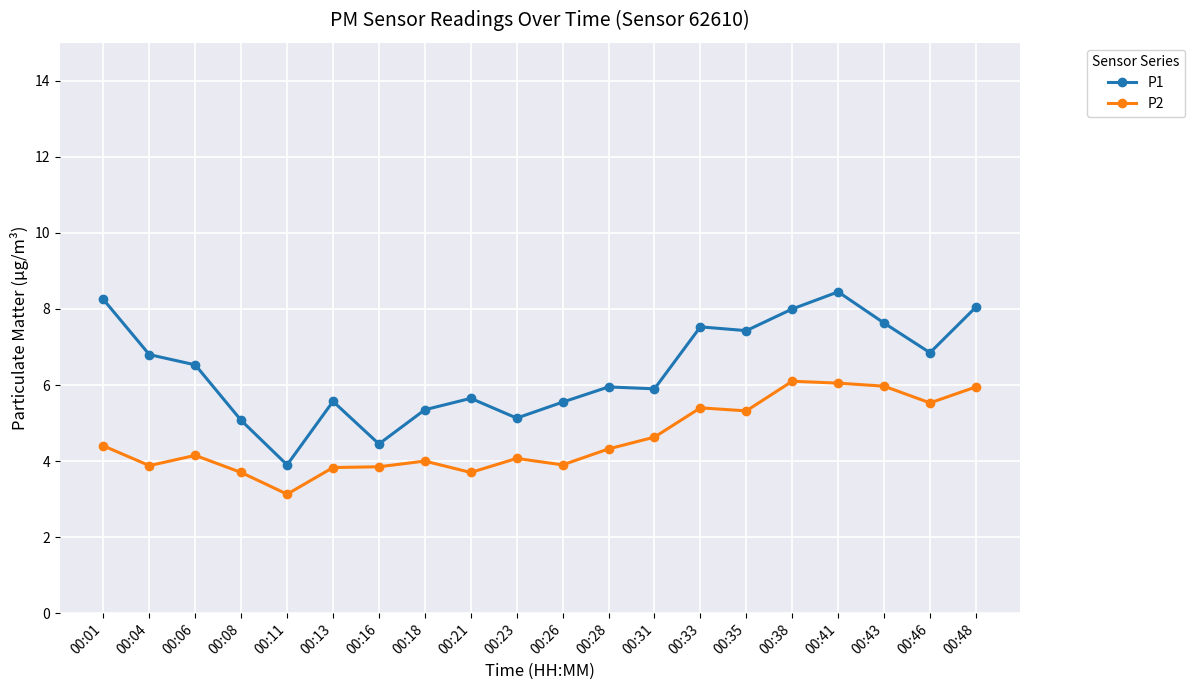

Is the value of P1 at 00:23 greater than the value of P2 at 00:08?

Yes